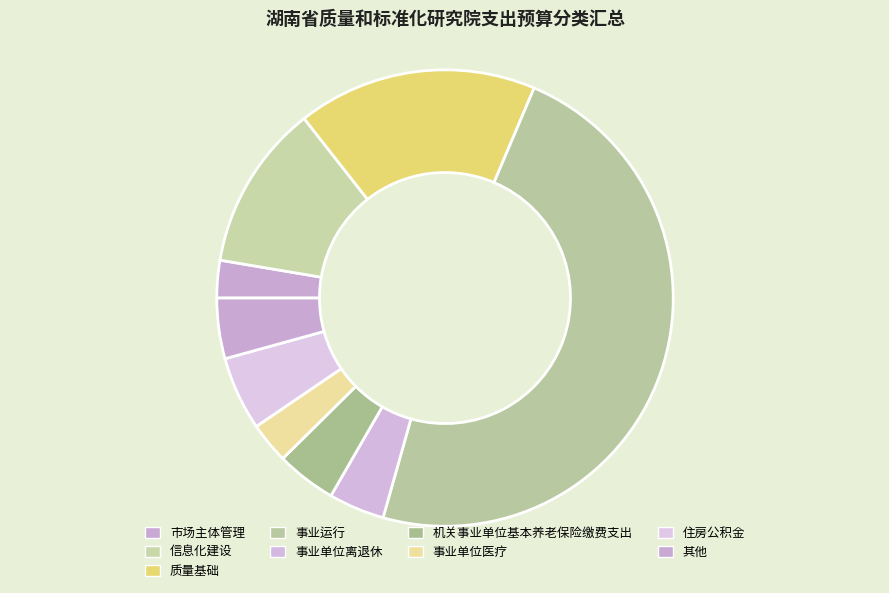

How many slices are in this pie chart?

9